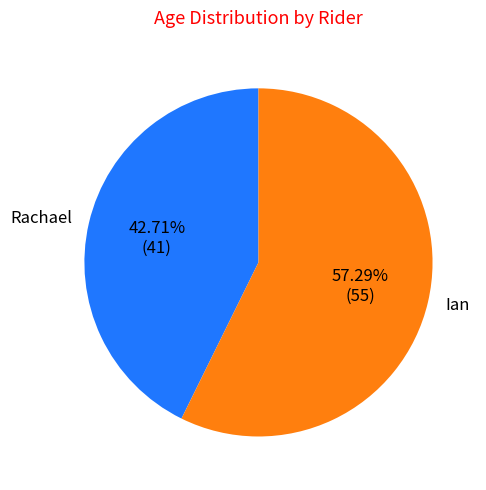

Between Ian and Rachael, which is larger?

Ian